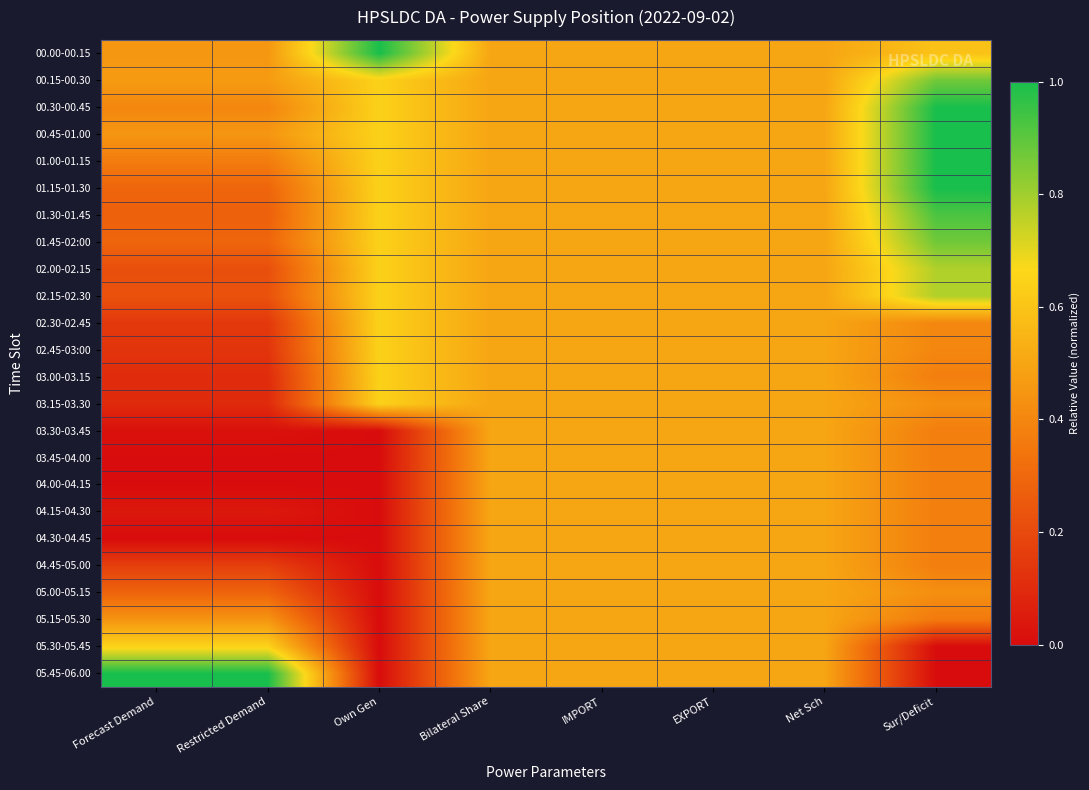

Reading left to right, what are all the values shown in this chart?

00.00-00.15: Forecast Demand=0.5	Restricted Demand=0.5	Own Gen=1.0	Bilateral Share=0.5	IMPORT=0.5	EXPORT=0.5	Net Sch=0.5	Sur/Deficit=0.6
00.15-00.30: Forecast Demand=0.5	Restricted Demand=0.5	Own Gen=0.6	Bilateral Share=0.5	IMPORT=0.5	EXPORT=0.5	Net Sch=0.5	Sur/Deficit=0.9
00.30-00.45: Forecast Demand=0.4	Restricted Demand=0.4	Own Gen=0.6	Bilateral Share=0.5	IMPORT=0.5	EXPORT=0.5	Net Sch=0.5	Sur/Deficit=1.0
00.45-01.00: Forecast Demand=0.5	Restricted Demand=0.5	Own Gen=0.6	Bilateral Share=0.5	IMPORT=0.5	EXPORT=0.5	Net Sch=0.5	Sur/Deficit=1.0
01.00-01.15: Forecast Demand=0.4	Restricted Demand=0.4	Own Gen=0.6	Bilateral Share=0.5	IMPORT=0.5	EXPORT=0.5	Net Sch=0.5	Sur/Deficit=1.0
01.15-01.30: Forecast Demand=0.3	Restricted Demand=0.3	Own Gen=0.6	Bilateral Share=0.5	IMPORT=0.5	EXPORT=0.5	Net Sch=0.5	Sur/Deficit=1.0
01.30-01.45: Forecast Demand=0.3	Restricted Demand=0.3	Own Gen=0.6	Bilateral Share=0.5	IMPORT=0.5	EXPORT=0.5	Net Sch=0.5	Sur/Deficit=0.9
01.45-02:00: Forecast Demand=0.3	Restricted Demand=0.3	Own Gen=0.6	Bilateral Share=0.5	IMPORT=0.5	EXPORT=0.5	Net Sch=0.5	Sur/Deficit=0.9
02.00-02.15: Forecast Demand=0.2	Restricted Demand=0.2	Own Gen=0.6	Bilateral Share=0.5	IMPORT=0.5	EXPORT=0.5	Net Sch=0.5	Sur/Deficit=0.8
02.15-02.30: Forecast Demand=0.2	Restricted Demand=0.2	Own Gen=0.6	Bilateral Share=0.5	IMPORT=0.5	EXPORT=0.5	Net Sch=0.5	Sur/Deficit=0.8
02.30-02.45: Forecast Demand=0.1	Restricted Demand=0.1	Own Gen=0.6	Bilateral Share=0.5	IMPORT=0.5	EXPORT=0.5	Net Sch=0.5	Sur/Deficit=0.4
02.45-03:00: Forecast Demand=0.1	Restricted Demand=0.1	Own Gen=0.6	Bilateral Share=0.5	IMPORT=0.5	EXPORT=0.5	Net Sch=0.5	Sur/Deficit=0.4
03.00-03.15: Forecast Demand=0.1	Restricted Demand=0.1	Own Gen=0.6	Bilateral Share=0.5	IMPORT=0.5	EXPORT=0.5	Net Sch=0.5	Sur/Deficit=0.4
03.15-03.30: Forecast Demand=0.1	Restricted Demand=0.1	Own Gen=0.6	Bilateral Share=0.5	IMPORT=0.5	EXPORT=0.5	Net Sch=0.5	Sur/Deficit=0.4
03.30-03.45: Forecast Demand=0.0	Restricted Demand=0.0	Own Gen=0.0	Bilateral Share=0.5	IMPORT=0.5	EXPORT=0.5	Net Sch=0.5	Sur/Deficit=0.4
03.45-04.00: Forecast Demand=0.0	Restricted Demand=0.0	Own Gen=0.0	Bilateral Share=0.5	IMPORT=0.5	EXPORT=0.5	Net Sch=0.5	Sur/Deficit=0.4
04.00-04.15: Forecast Demand=0.0	Restricted Demand=0.0	Own Gen=0.0	Bilateral Share=0.5	IMPORT=0.5	EXPORT=0.5	Net Sch=0.5	Sur/Deficit=0.4
04.15-04.30: Forecast Demand=0.0	Restricted Demand=0.0	Own Gen=0.0	Bilateral Share=0.5	IMPORT=0.5	EXPORT=0.5	Net Sch=0.5	Sur/Deficit=0.4
04.30-04.45: Forecast Demand=0.0	Restricted Demand=0.0	Own Gen=0.0	Bilateral Share=0.5	IMPORT=0.5	EXPORT=0.5	Net Sch=0.5	Sur/Deficit=0.4
04.45-05.00: Forecast Demand=0.2	Restricted Demand=0.2	Own Gen=0.0	Bilateral Share=0.5	IMPORT=0.5	EXPORT=0.5	Net Sch=0.5	Sur/Deficit=0.4
05.00-05.15: Forecast Demand=0.3	Restricted Demand=0.3	Own Gen=0.0	Bilateral Share=0.5	IMPORT=0.5	EXPORT=0.5	Net Sch=0.5	Sur/Deficit=0.4
05.15-05.30: Forecast Demand=0.4	Restricted Demand=0.4	Own Gen=0.0	Bilateral Share=0.5	IMPORT=0.5	EXPORT=0.5	Net Sch=0.5	Sur/Deficit=0.4
05.30-05.45: Forecast Demand=0.6	Restricted Demand=0.6	Own Gen=0.0	Bilateral Share=0.5	IMPORT=0.5	EXPORT=0.5	Net Sch=0.5	Sur/Deficit=0.0
05.45-06.00: Forecast Demand=1.0	Restricted Demand=1.0	Own Gen=0.0	Bilateral Share=0.5	IMPORT=0.5	EXPORT=0.5	Net Sch=0.5	Sur/Deficit=0.0